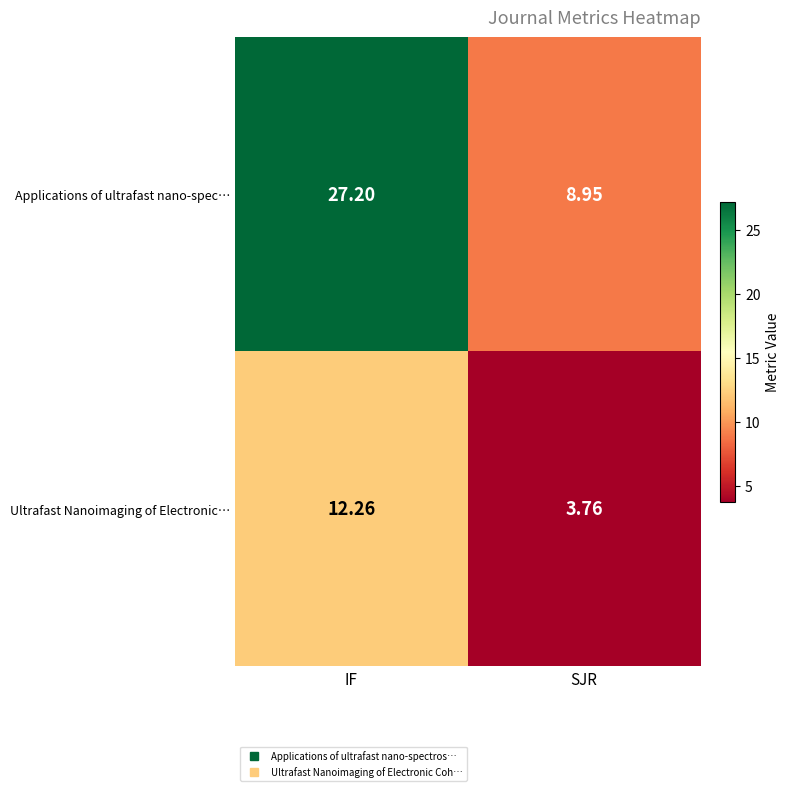

At which category does the chart reach its peak across all series?

IF